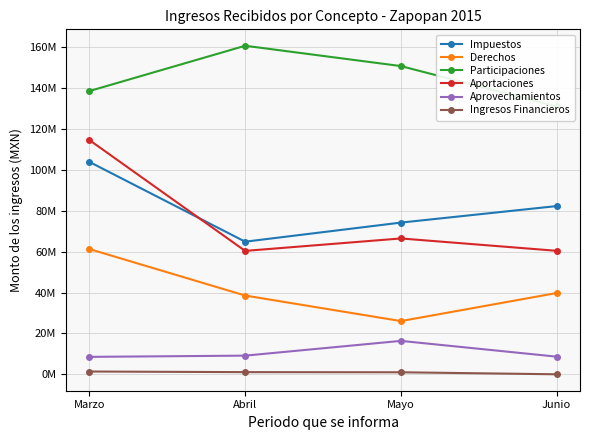

What is the spread (max minus min) of values at Marzo?

137201192.6